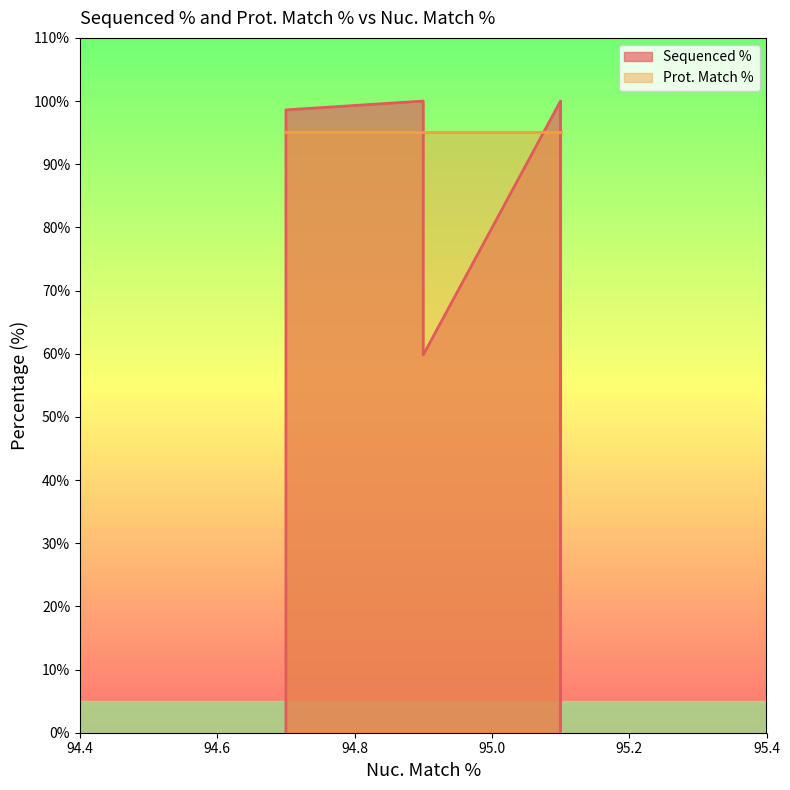

Is the value of Prot. Match % at ccsbBroadEn_05576 greater than the value of Sequenced % at ccsbBroadEn_16164?

Yes